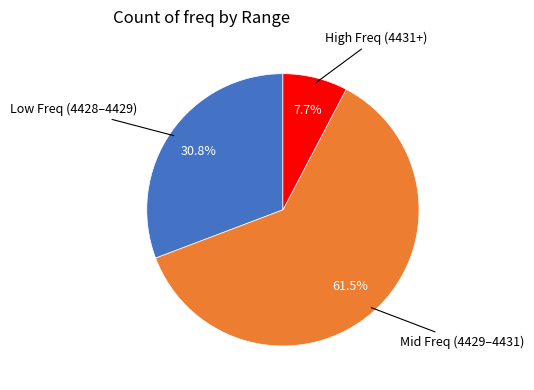

Is there a majority slice in this chart?

Yes